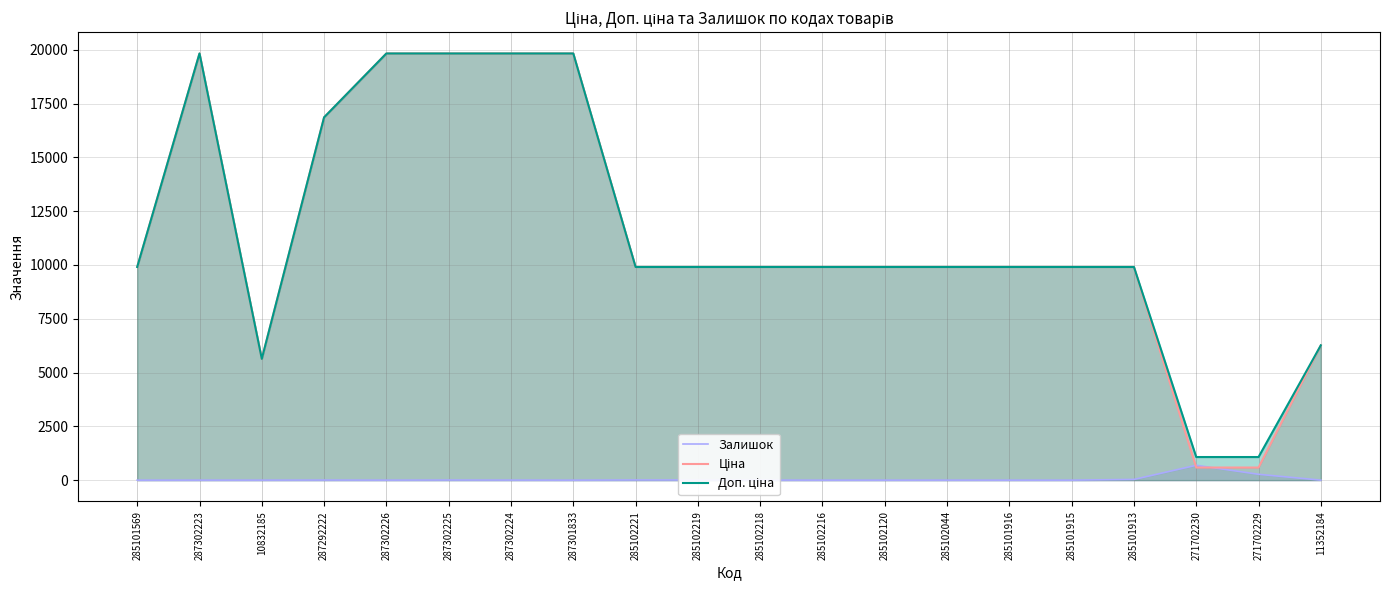

Which series has the largest range (max minus min)?

Ціна